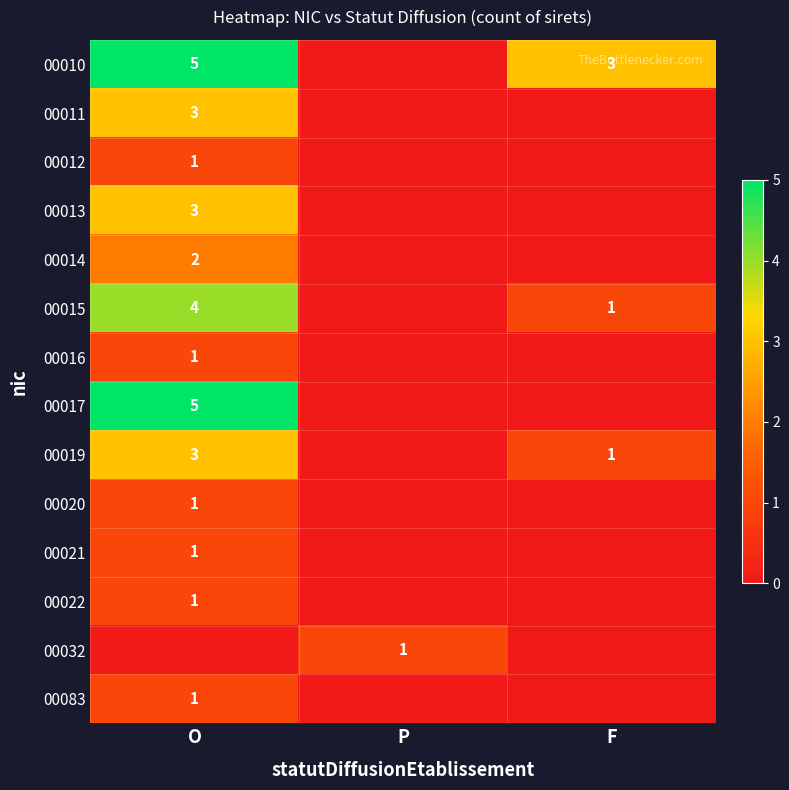

What is the spread (max minus min) of values at P?

1